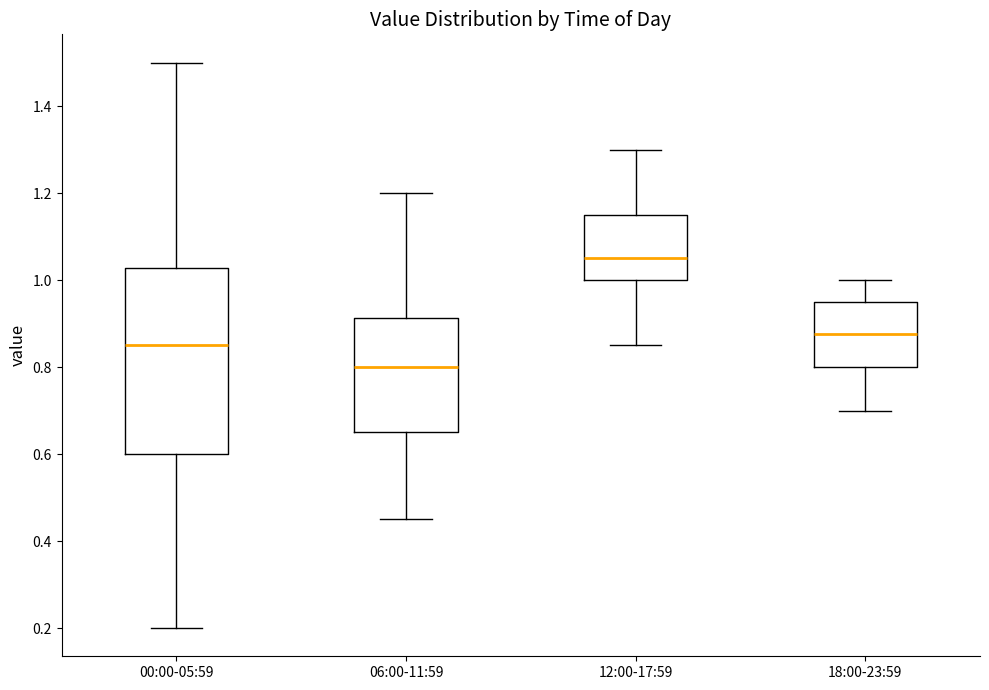

Which box's median line is the highest?

12:00-17:59